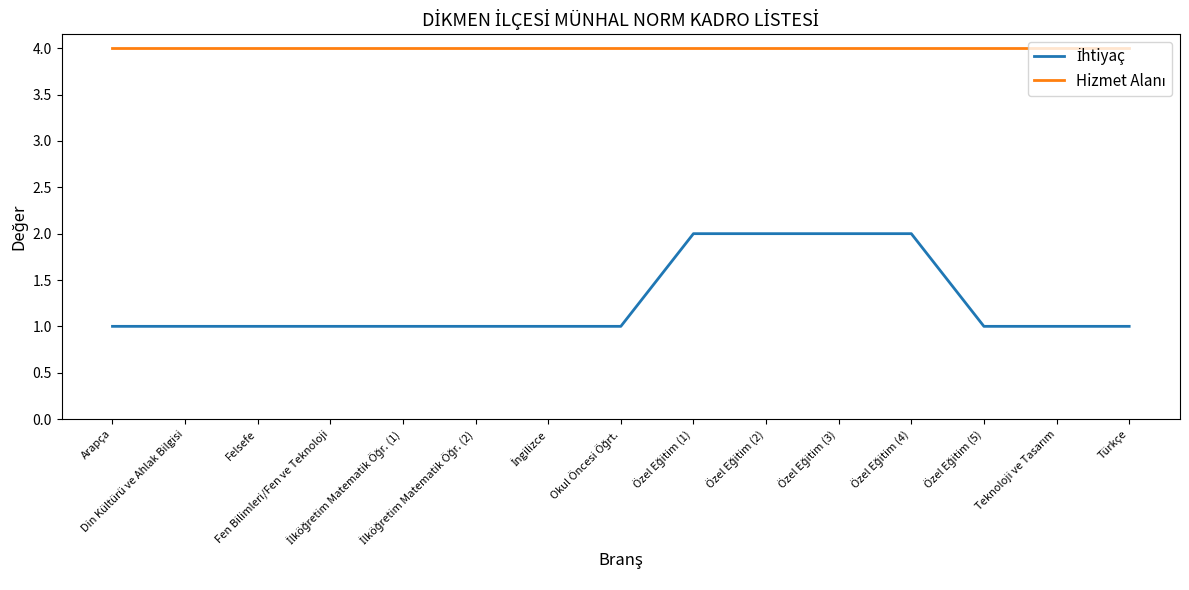

Reading left to right, transcribe all the data shown in this chart.

İhtiyaç: Arapça=1	Din Kültürü ve Ahlak Bilgisi=1	Felsefe=1	Fen Bilimleri/Fen ve Teknoloji=1	İlköğretim Matematik Öğr. (1)=1	İlköğretim Matematik Öğr. (2)=1	İngilizce=1	Okul Öncesi Öğrt.=1	Özel Eğitim (1)=2	Özel Eğitim (2)=2	Özel Eğitim (3)=2	Özel Eğitim (4)=2	Özel Eğitim (5)=1	Teknoloji ve Tasarım=1	Türkçe=1
Hizmet Alanı: Arapça=4	Din Kültürü ve Ahlak Bilgisi=4	Felsefe=4	Fen Bilimleri/Fen ve Teknoloji=4	İlköğretim Matematik Öğr. (1)=4	İlköğretim Matematik Öğr. (2)=4	İngilizce=4	Okul Öncesi Öğrt.=4	Özel Eğitim (1)=4	Özel Eğitim (2)=4	Özel Eğitim (3)=4	Özel Eğitim (4)=4	Özel Eğitim (5)=4	Teknoloji ve Tasarım=4	Türkçe=4